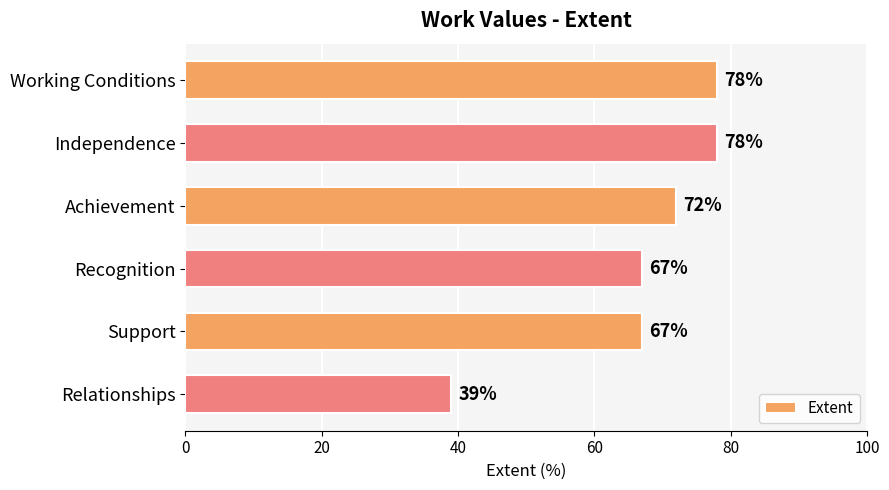

What position from the top is Working Conditions?

1